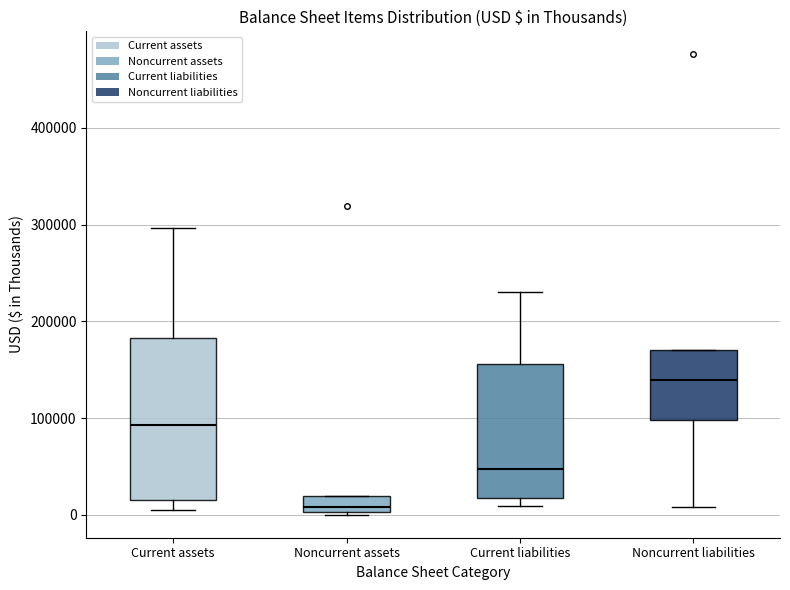

Where is the upper edge of the box for Noncurrent assets on the y-axis? The values are not printed on the chart, so give them approximately, as read against the axis.

20000